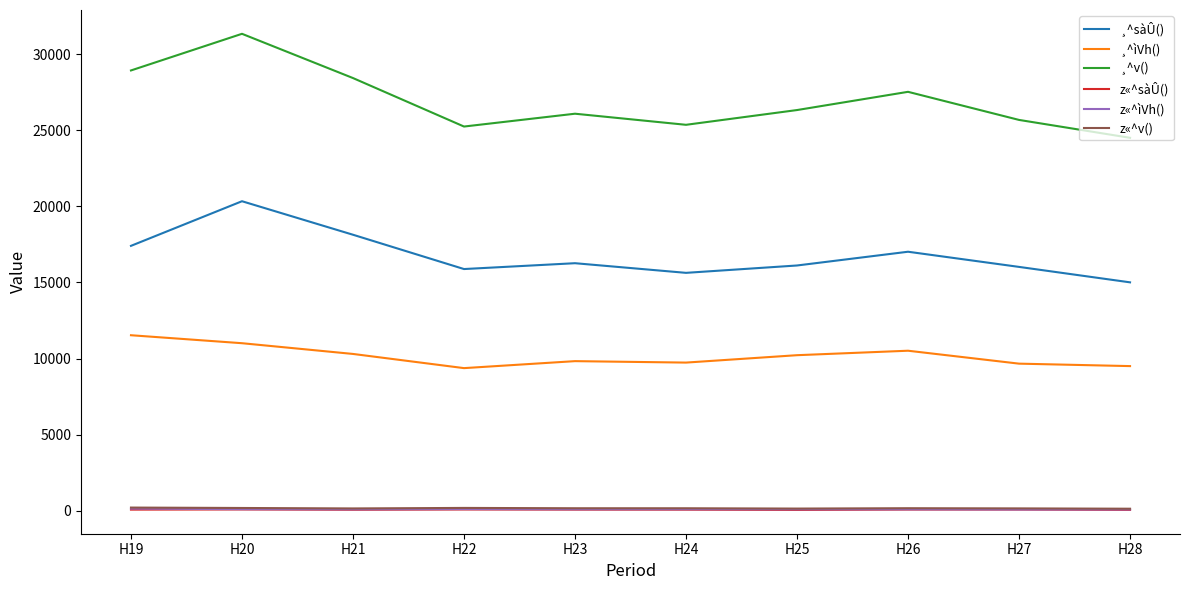

What value does the z«^v() series have at H26?

159